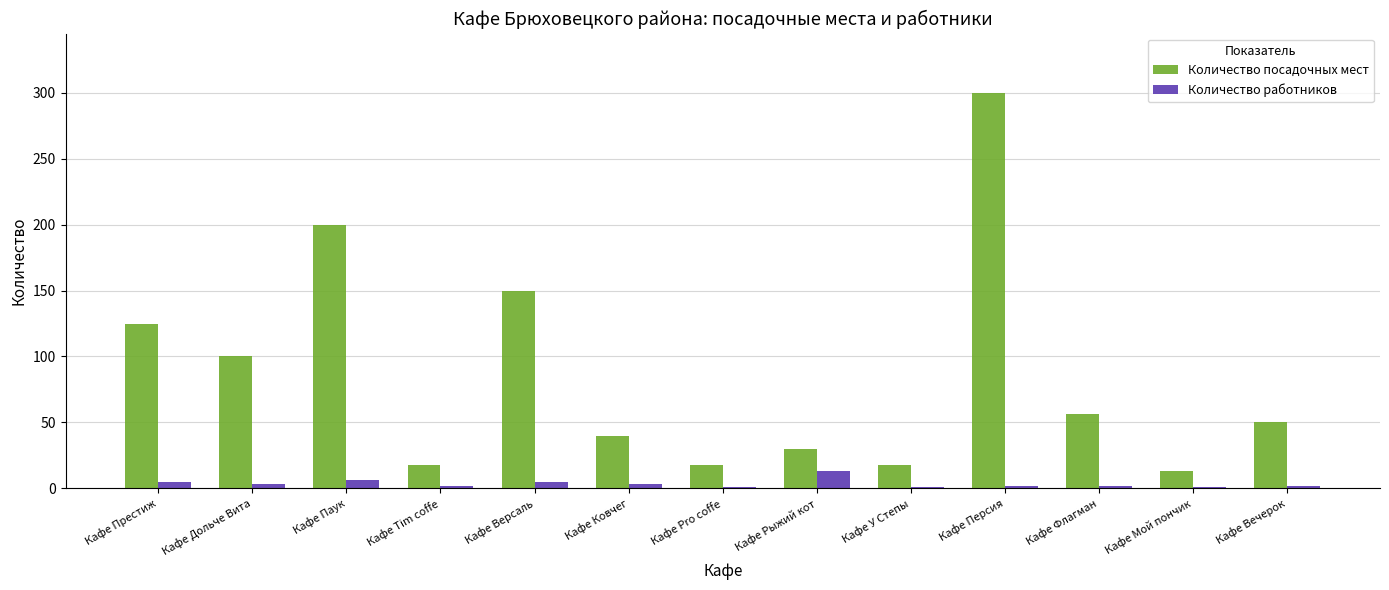

True or false: Количество посадочных мест has a value of 300 at Кафе Персия.

True